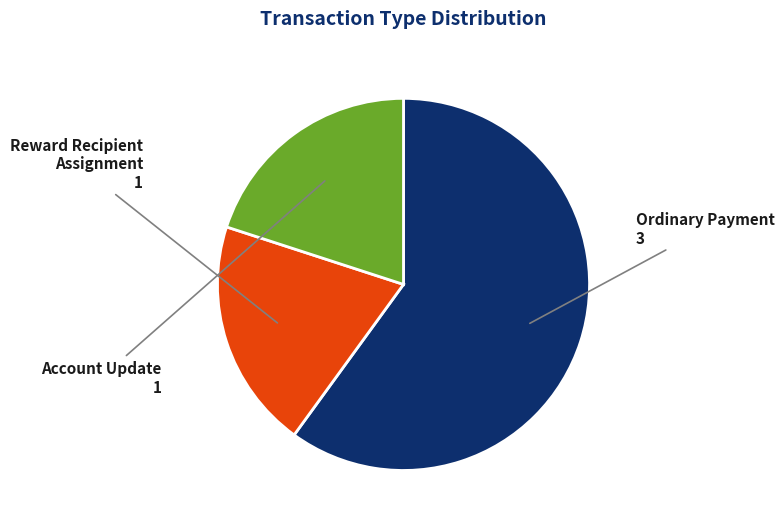

Does any single category account for the majority?

Yes